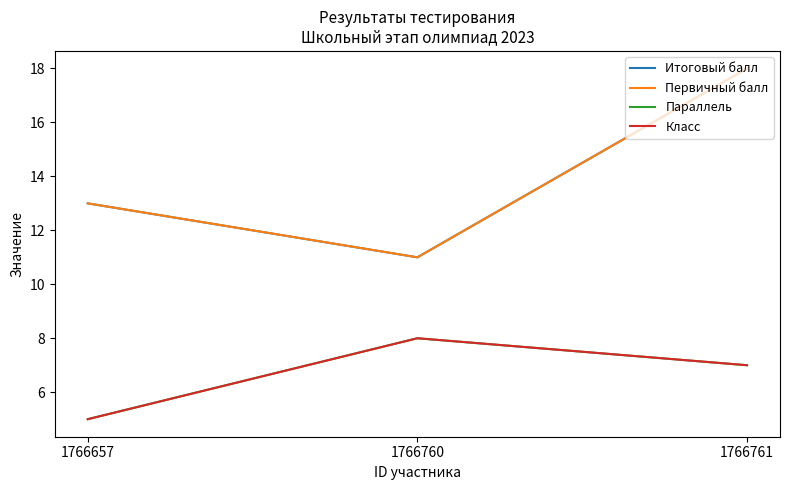

How many lines are shown in the chart?

4